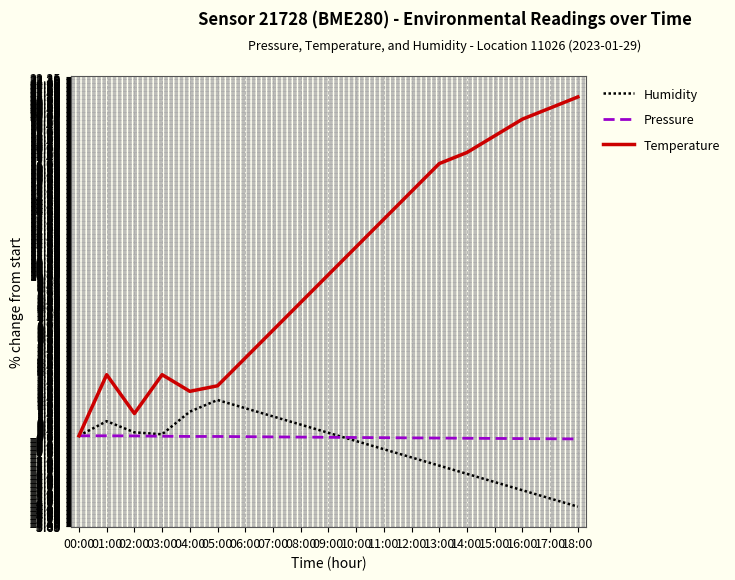

True or false: Temperature has a value of 10.0 at 09:00.

True